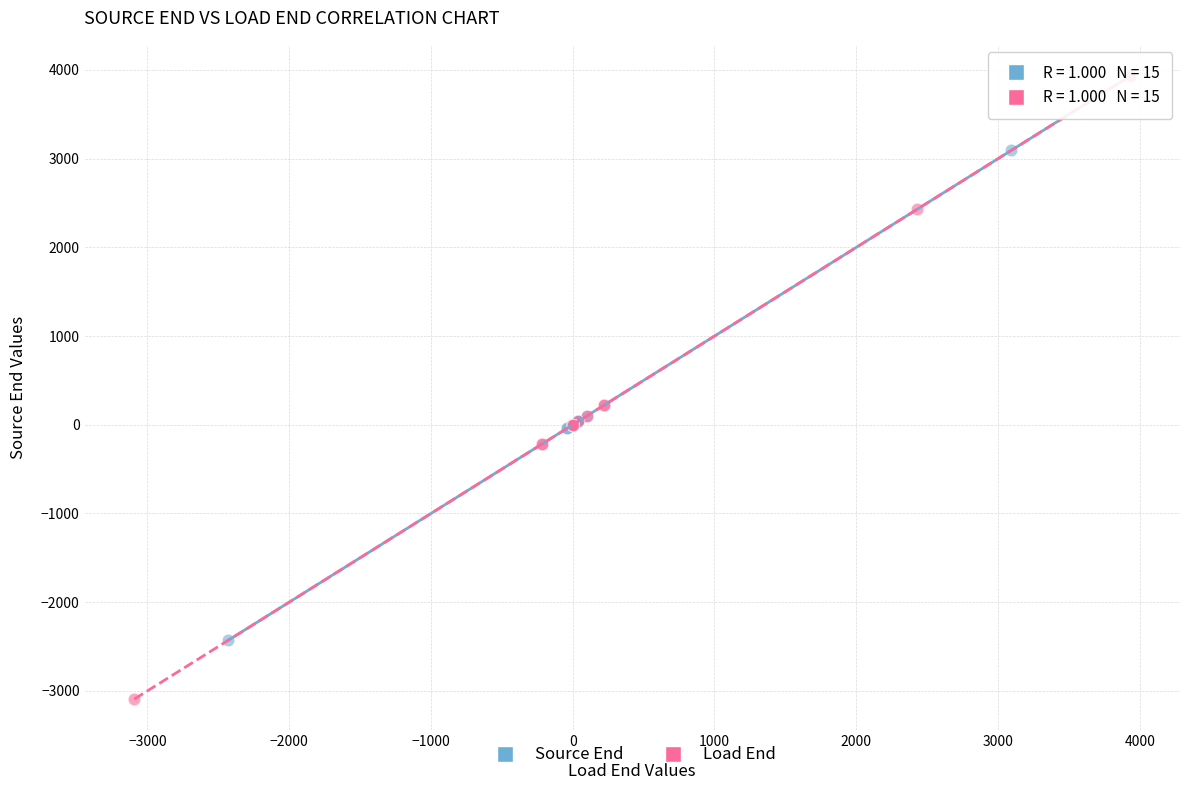

What are all the series names shown in the legend?

Source End, Load End